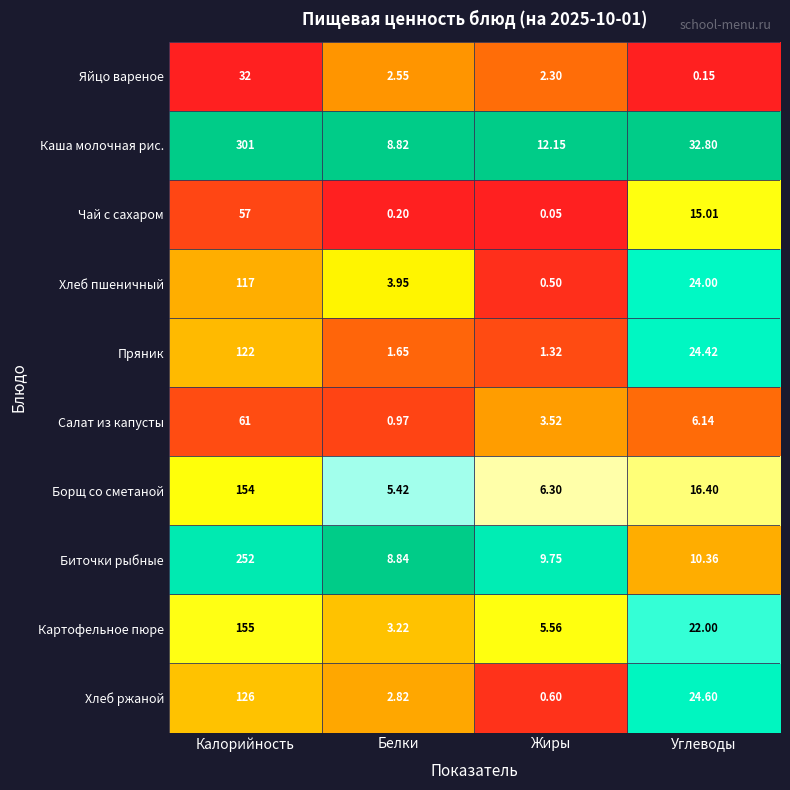

At which label does Картофельное пюре first exceed 22?

Калорийность